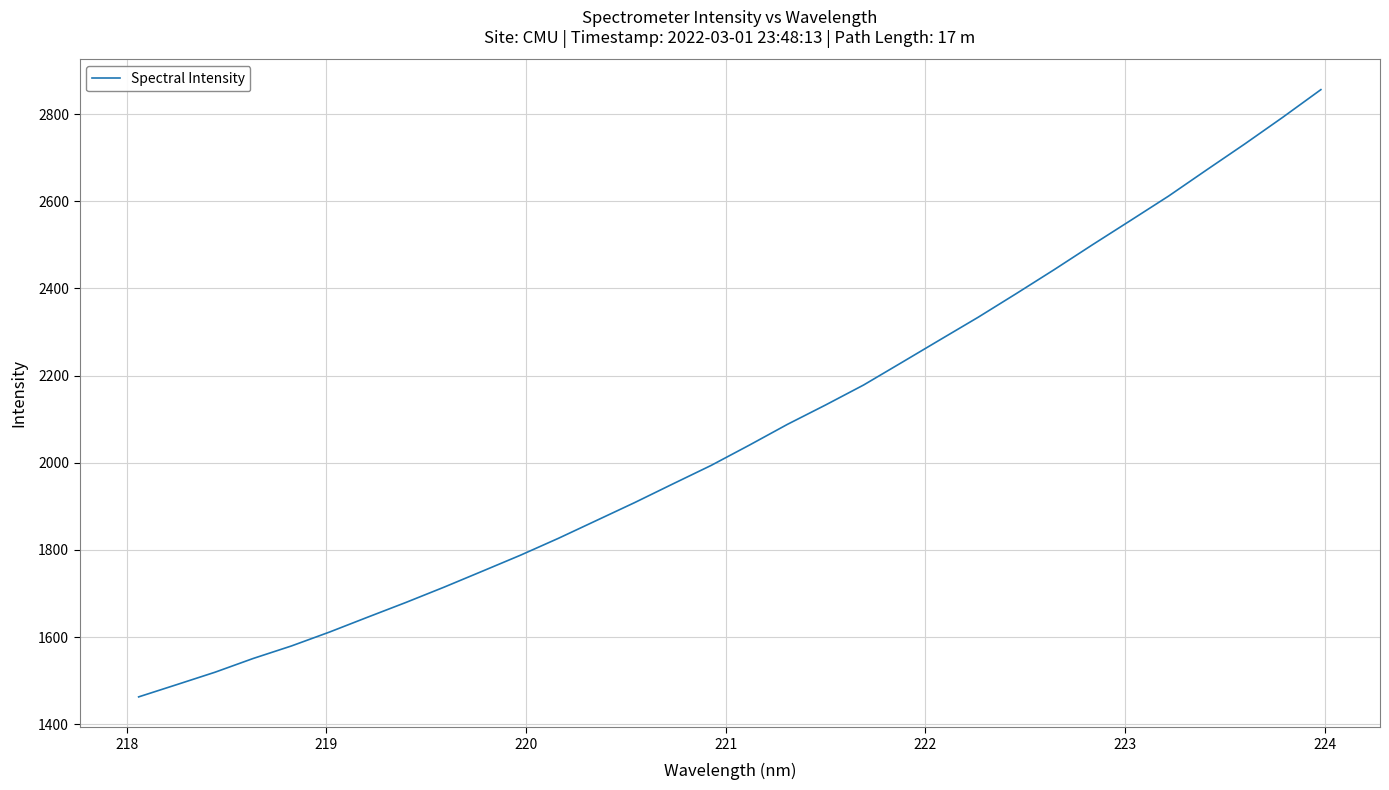

What is the sum of all values?

66176.1